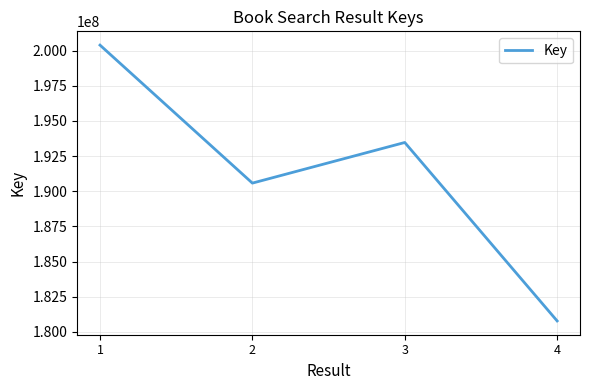

What is the sum of all values?

765216844